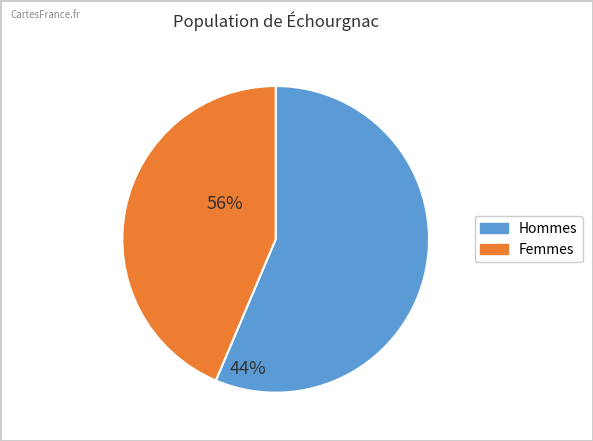

The Femmes slice represents 58% of the pie. True or false?

False